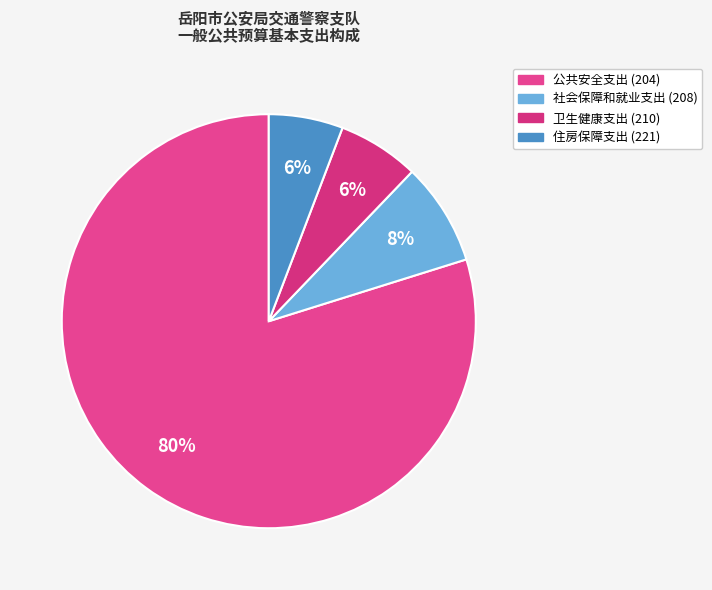

What is the majority slice?

公共安全支出 (204)